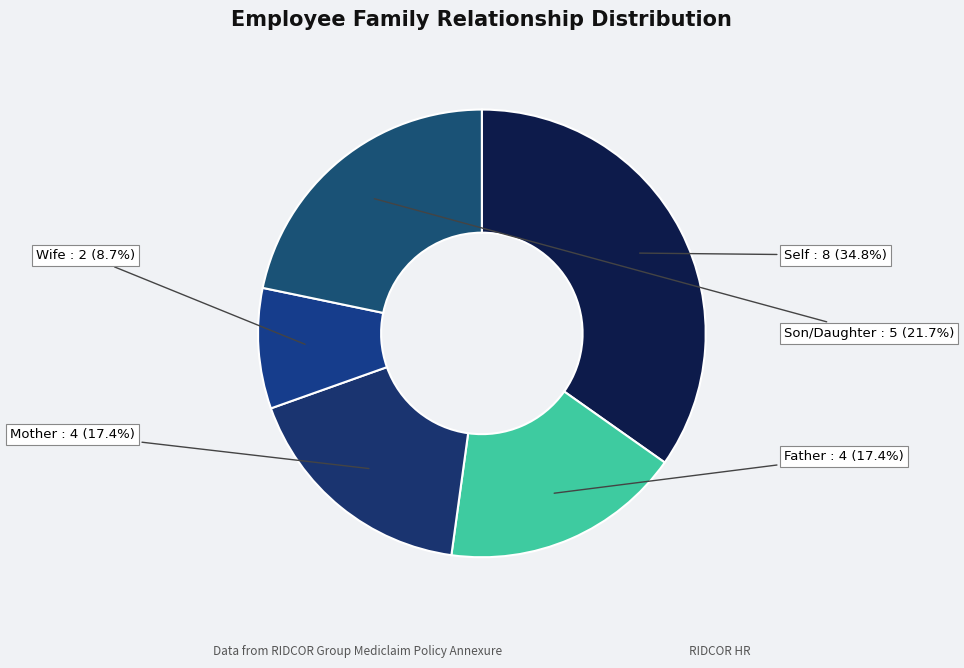

Which category has the smallest portion of the pie?

Wife